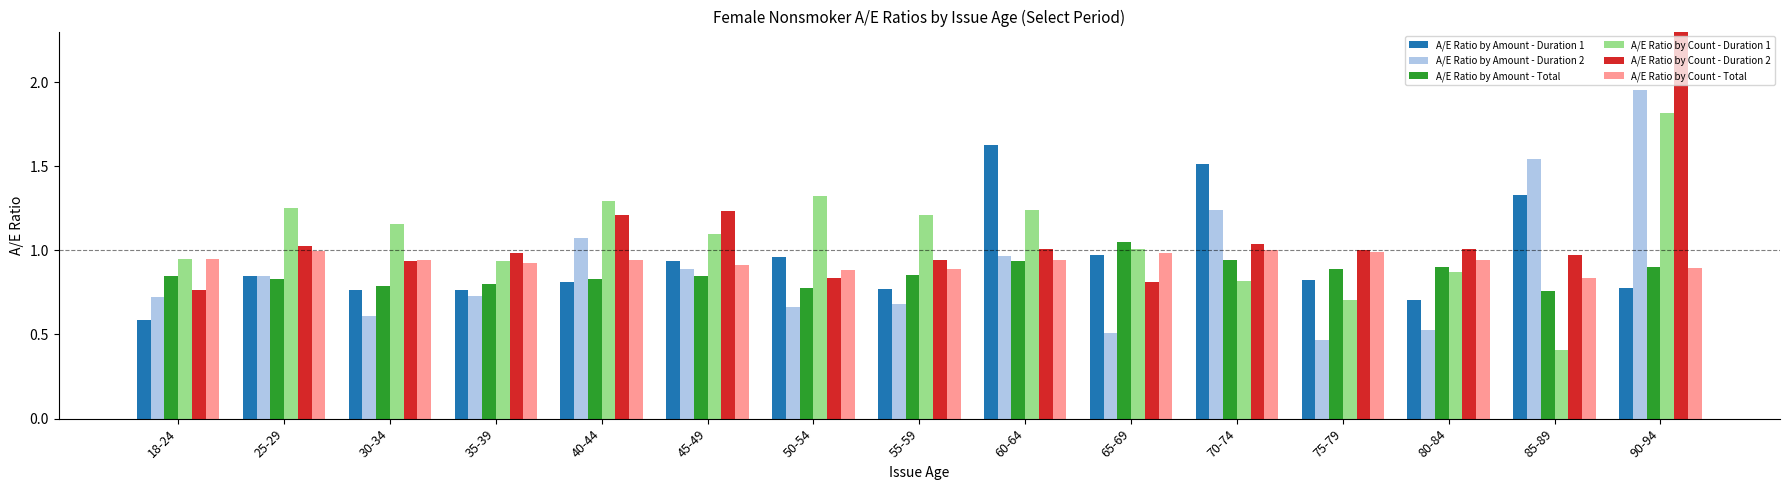

Where is A/E Ratio by Amount - Duration 2 nearest to the value 1?

60-64